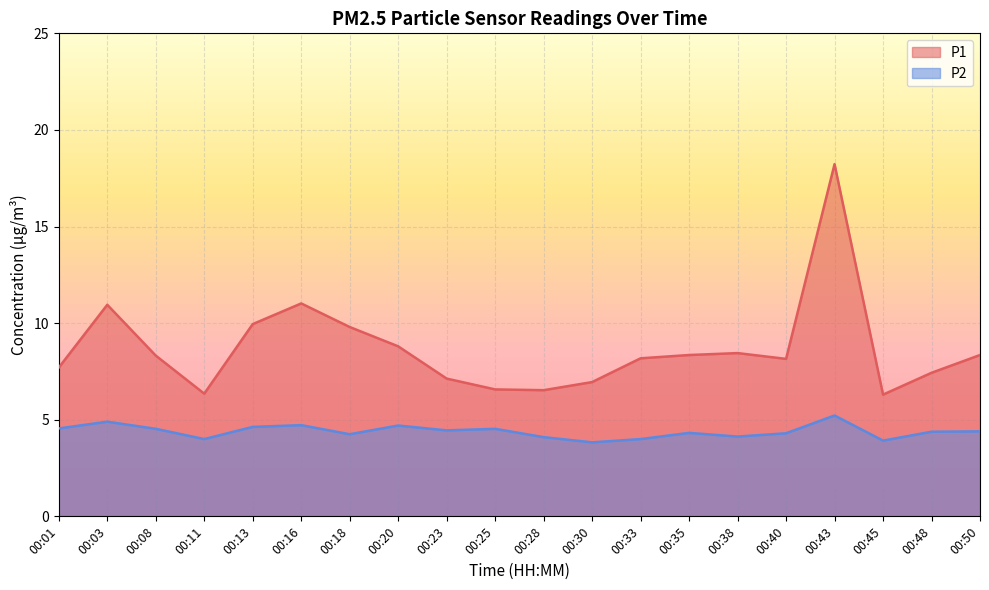

Is the value of P1 at 00:43 greater than the value of P2 at 00:01?

Yes